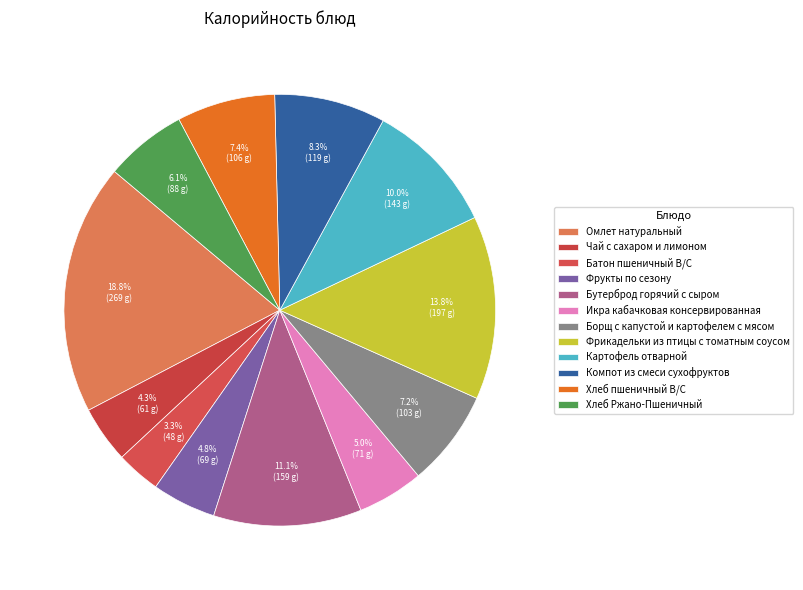

Is it true that Фрукты по сезону is 1% of the pie?

False